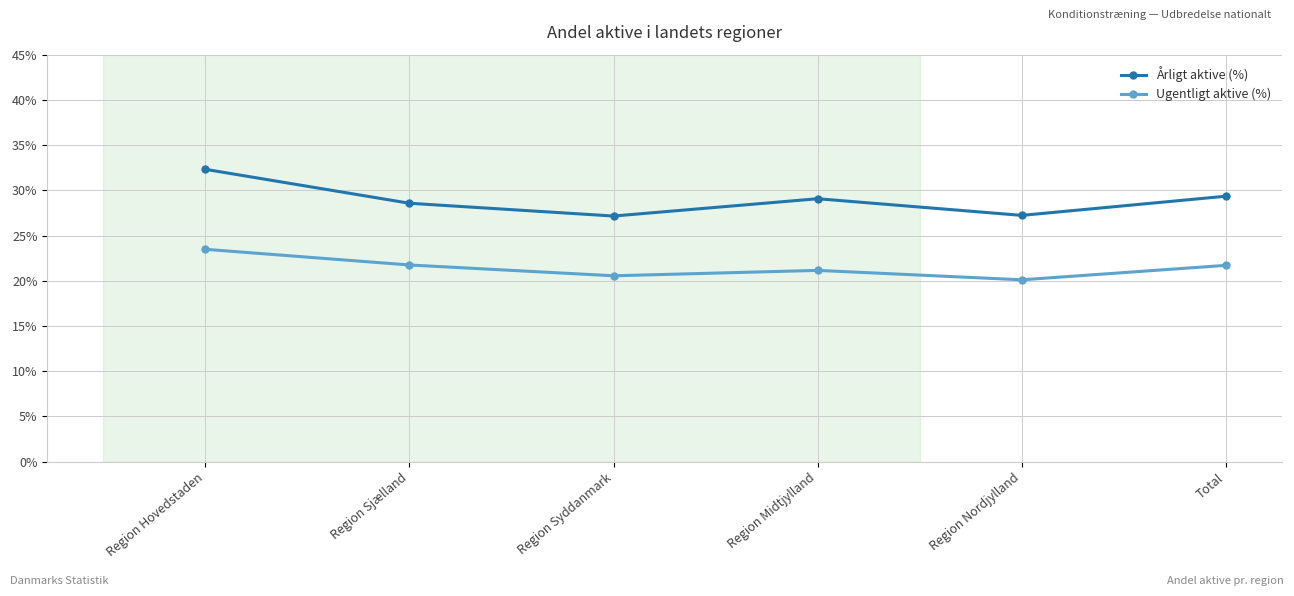

Reading left to right, extract all data points from this chart.

Årligt aktive (%): Region Hovedstaden=32.3	Region Sjælland=28.6	Region Syddanmark=27.2	Region Midtjylland=29.1	Region Nordjylland=27.2	Total=29.4
Ugentligt aktive (%): Region Hovedstaden=23.5	Region Sjælland=21.7	Region Syddanmark=20.6	Region Midtjylland=21.2	Region Nordjylland=20.1	Total=21.7